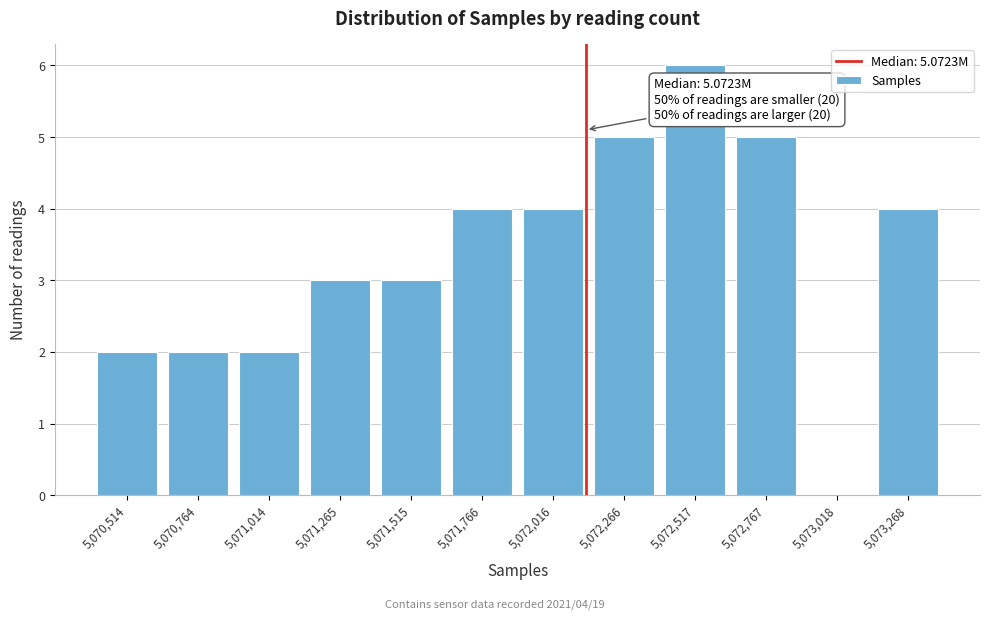

Reading right to left, extract all data points from this chart.

5,073,268=4	5,073,018=0	5,072,767=5	5,072,517=6	5,072,266=5	5,072,016=4	5,071,766=4	5,071,515=3	5,071,265=3	5,071,014=2	5,070,764=2	5,070,514=2